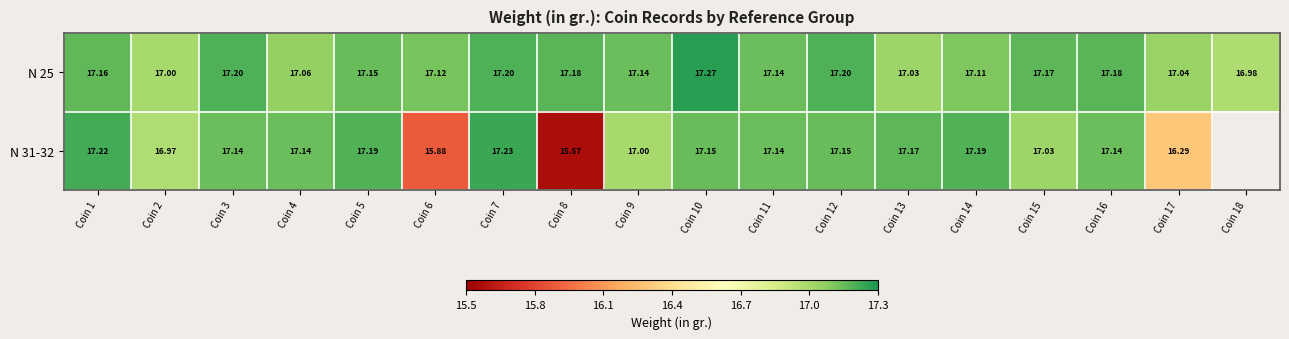

How many data points in N 25 are above 17?

16